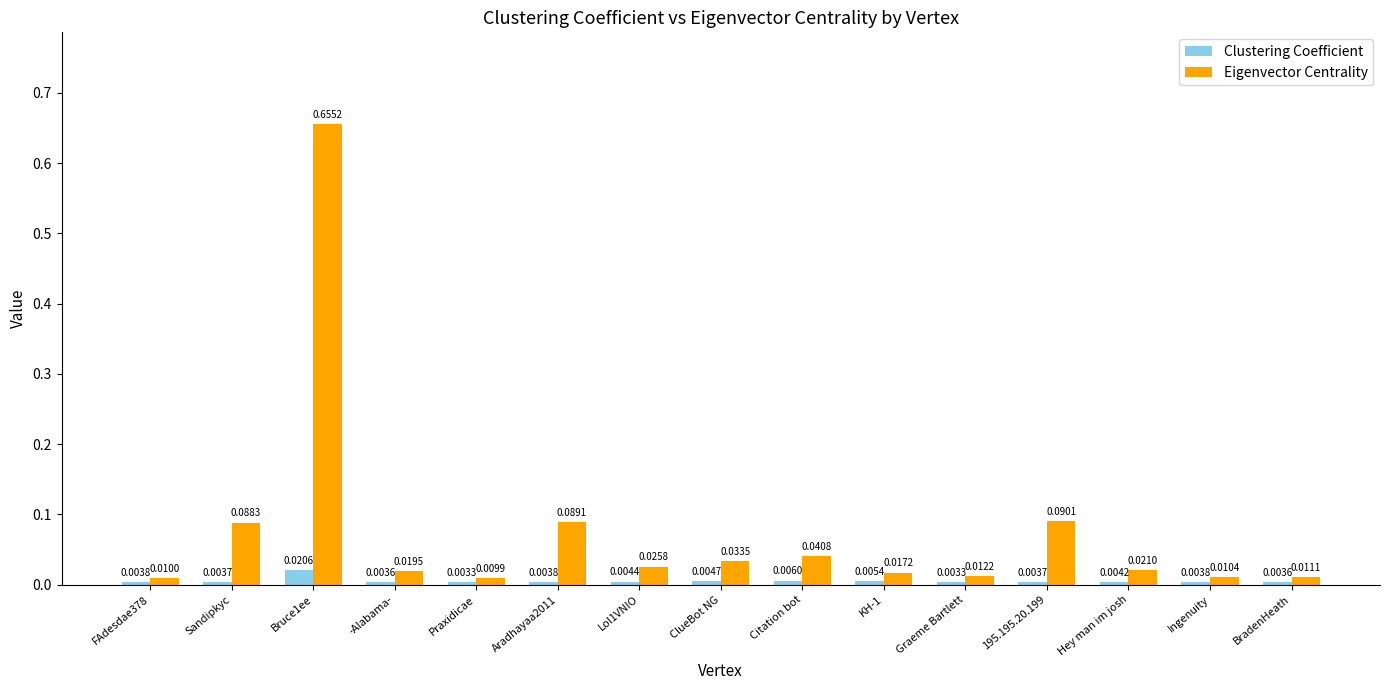

What is the label of the 10th bar from the right?

Aradhayaa2011